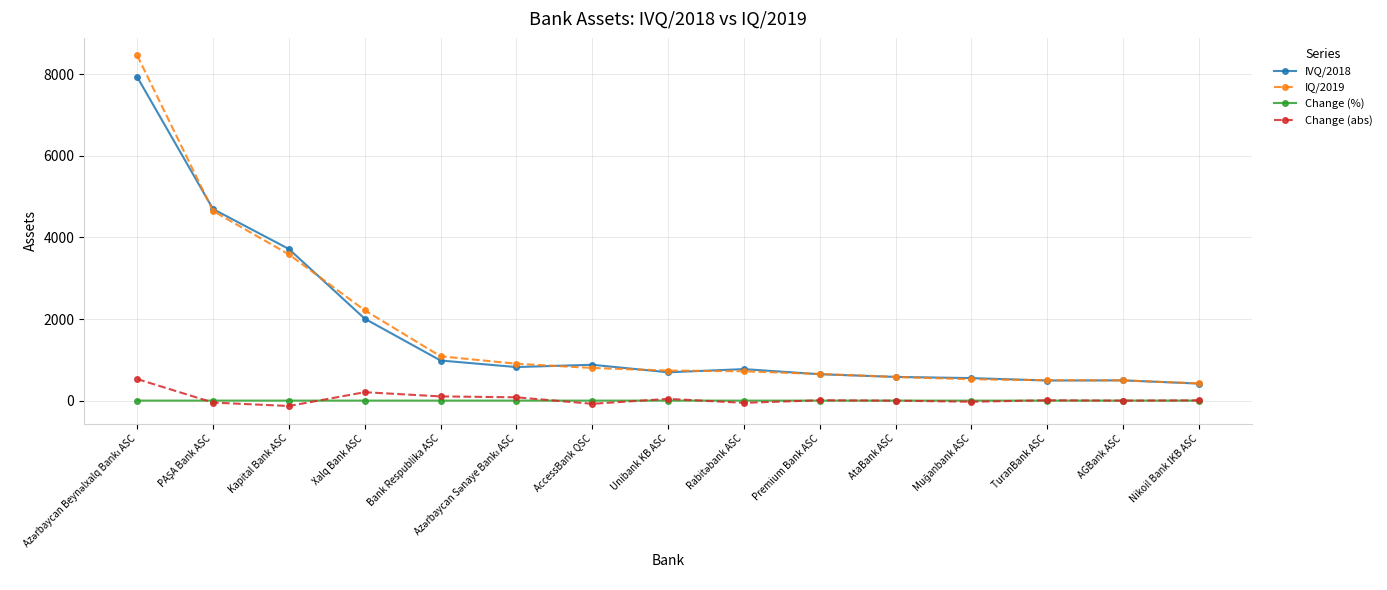

What is the maximum value for Change (abs)?

528.5